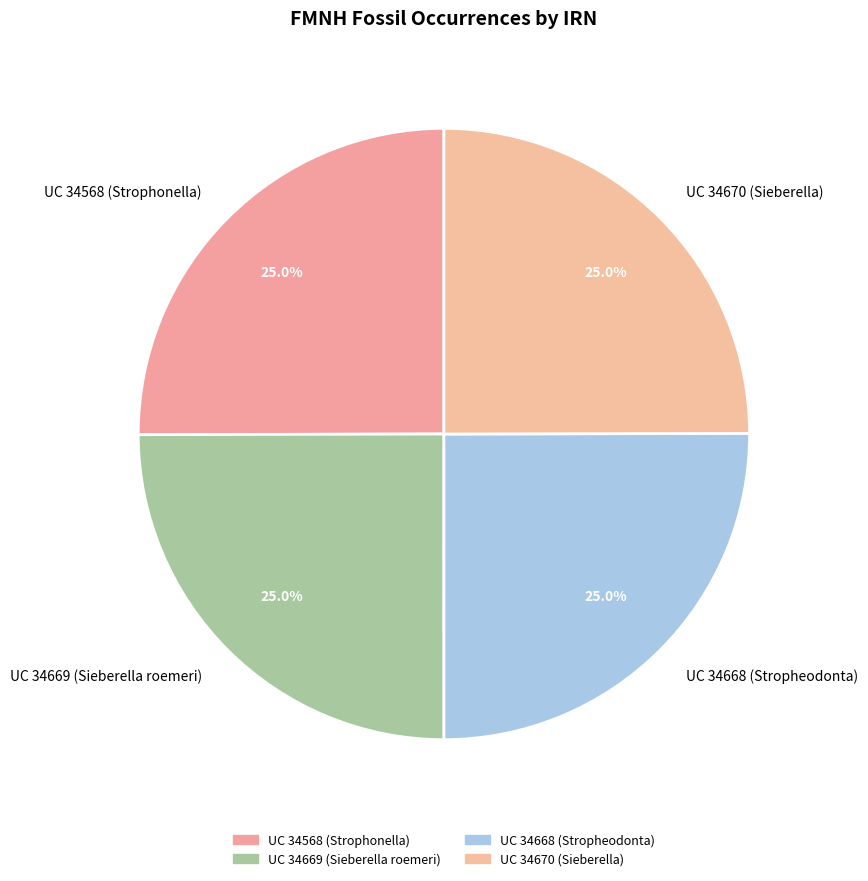

Does UC 34568 (Strophonella) account for over 50% of the chart?

No